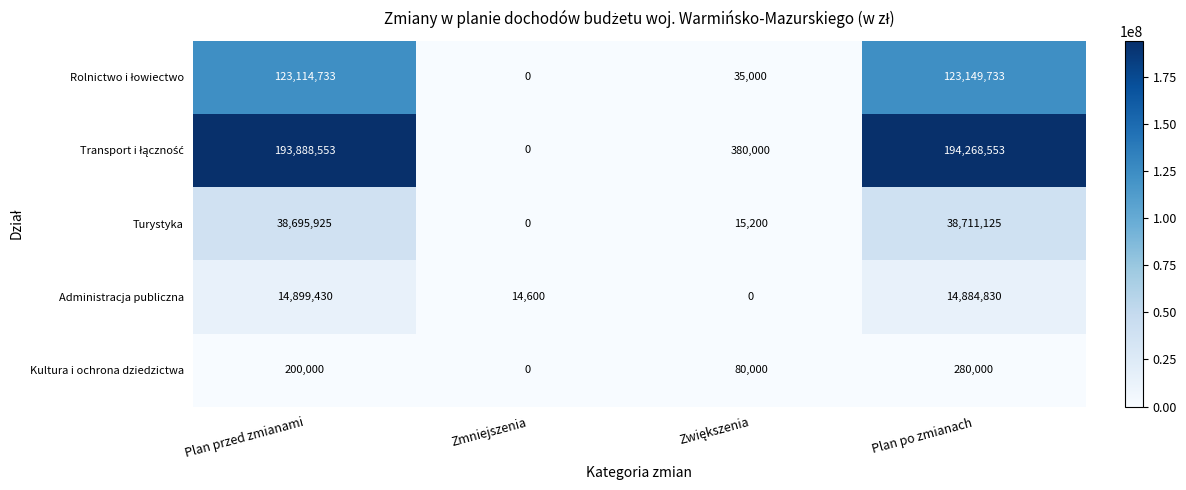

What is the maximum value shown in the chart?

194268553